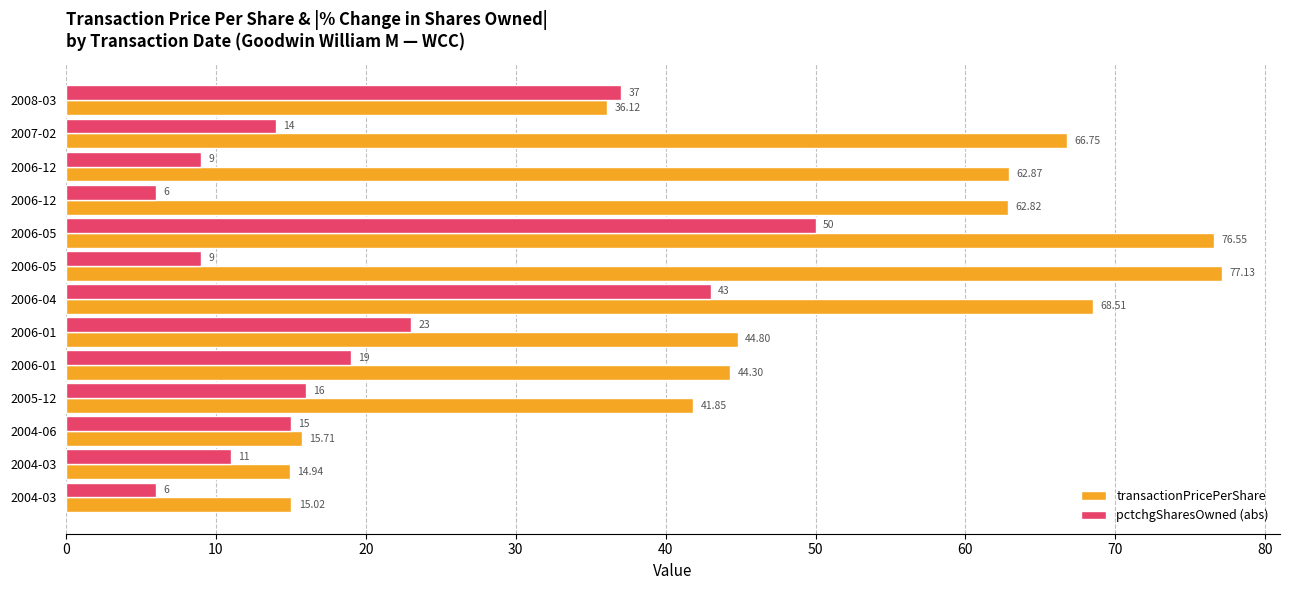

What are all the series names shown in the legend?

transactionPricePerShare, pctchgSharesOwned (abs)